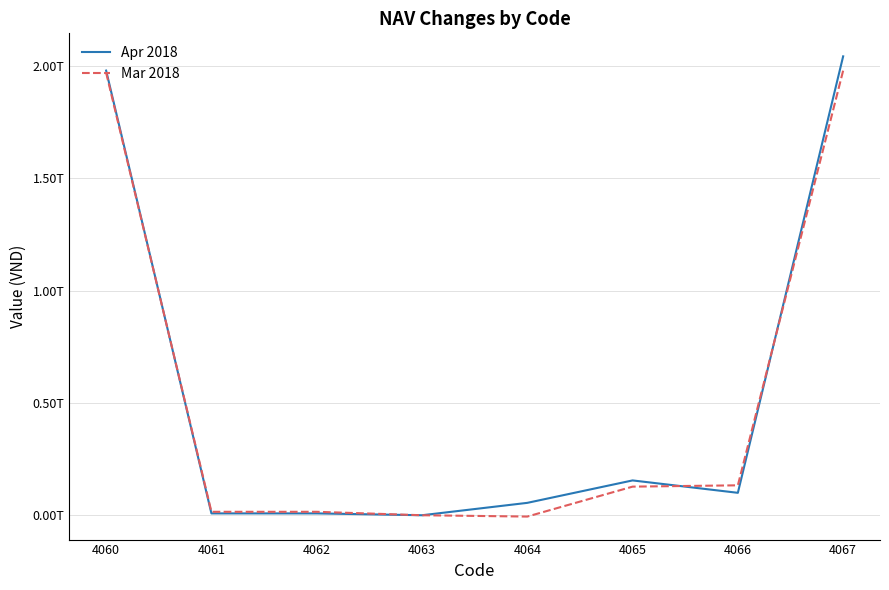

What is the smallest value displayed?

-5888039075